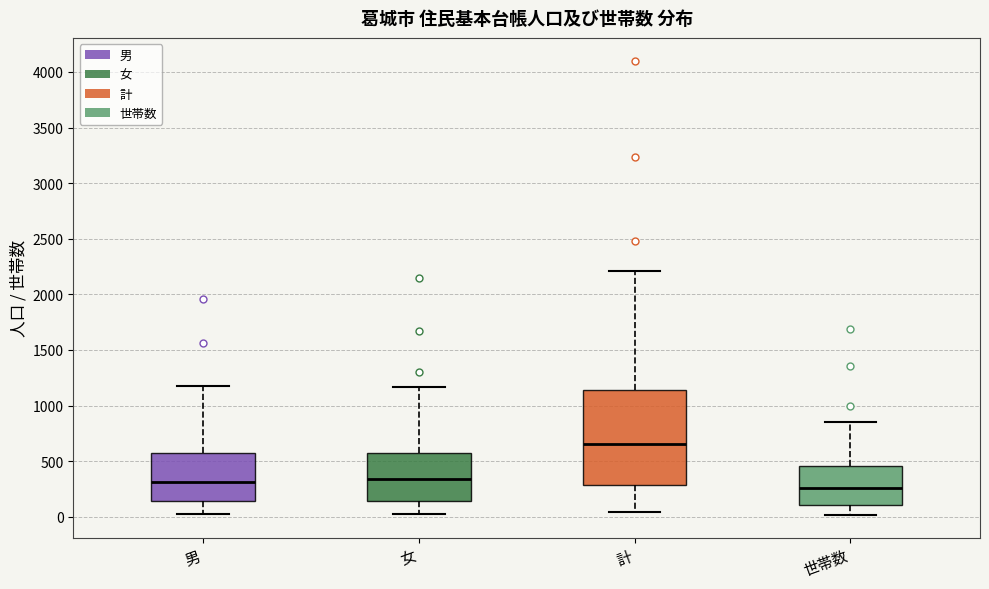

Reading left to right, read every box against the y-axis: the position of its median line, the range the box covers, and the ends of its whiskers. The values are not printed on the chart, so give them approximately, as read against the axis.

男: median 300, box 150 to 550, whiskers 0 to 1200
女: median 350, box 150 to 550, whiskers 0 to 1150
計: median 650, box 300 to 1150, whiskers 50 to 2200
世帯数: median 250, box 100 to 450, whiskers 0 to 850